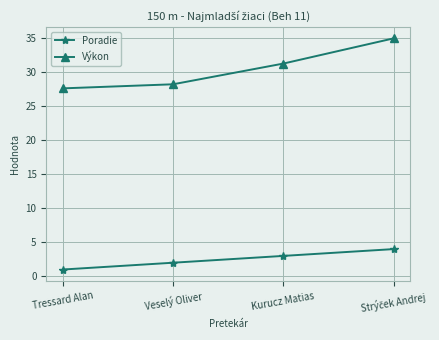

Does the chart have visible grid lines?

Yes